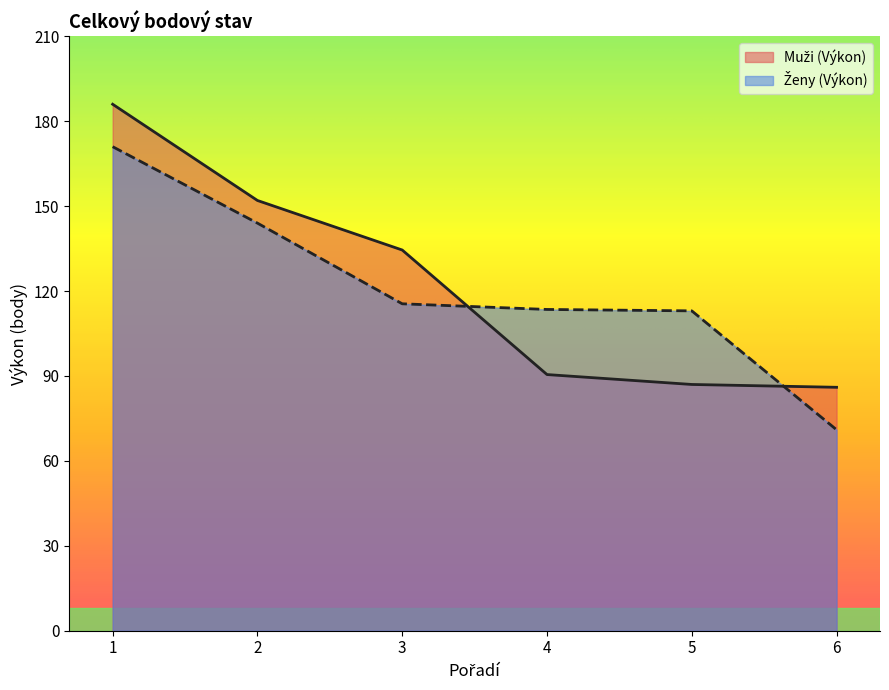

Is the value of Ženy (Výkon) at 6 greater than the value of Muži (Výkon) at 5?

No